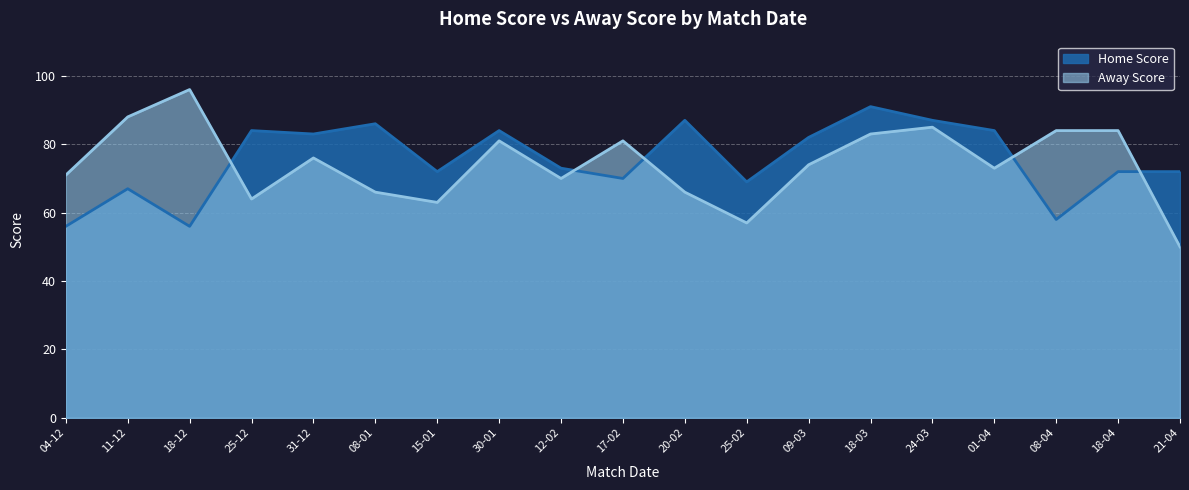

After their last crossing, which series has the higher values: Home Score or Away Score?

Home Score